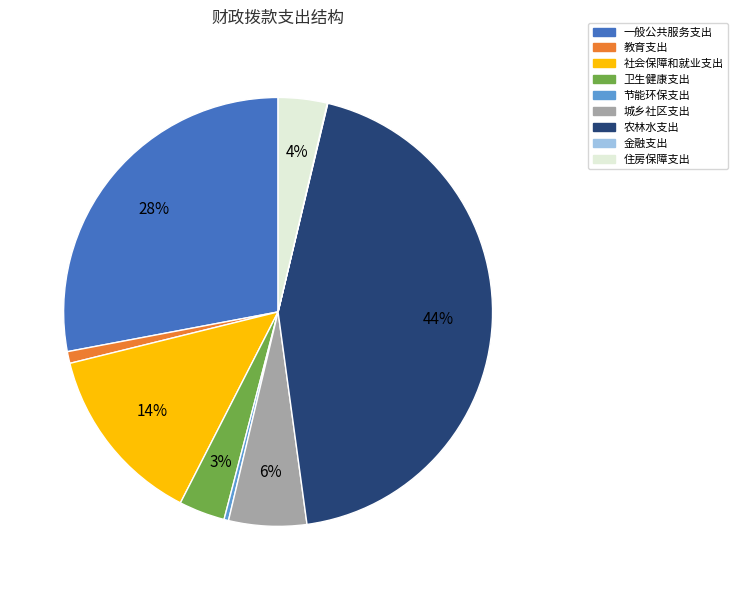

Which slice is the largest?

农林水支出